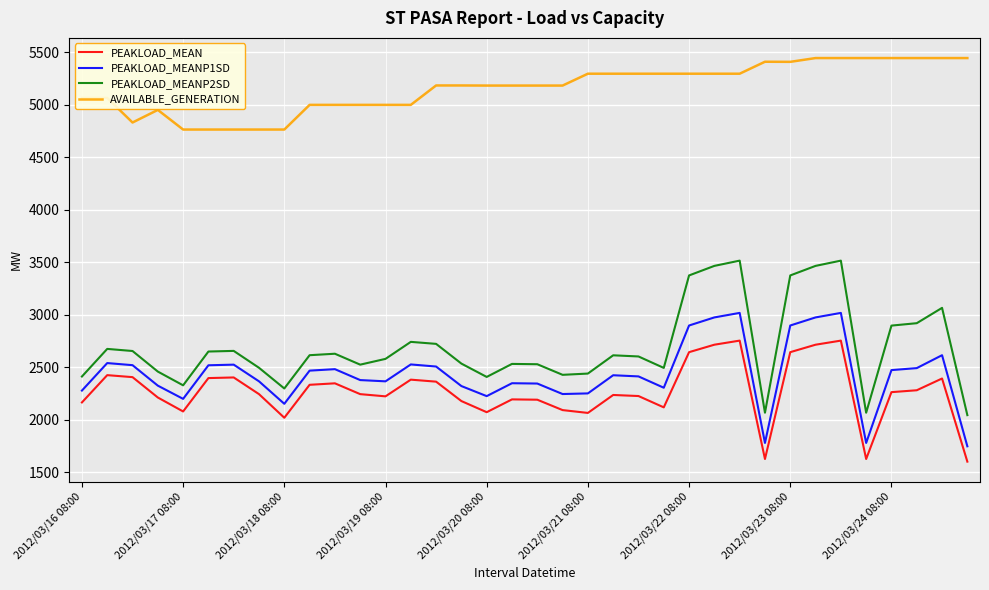

True or false: AVAILABLE_GENERATION and PEAKLOAD_MEANP1SD cross at least once.

False